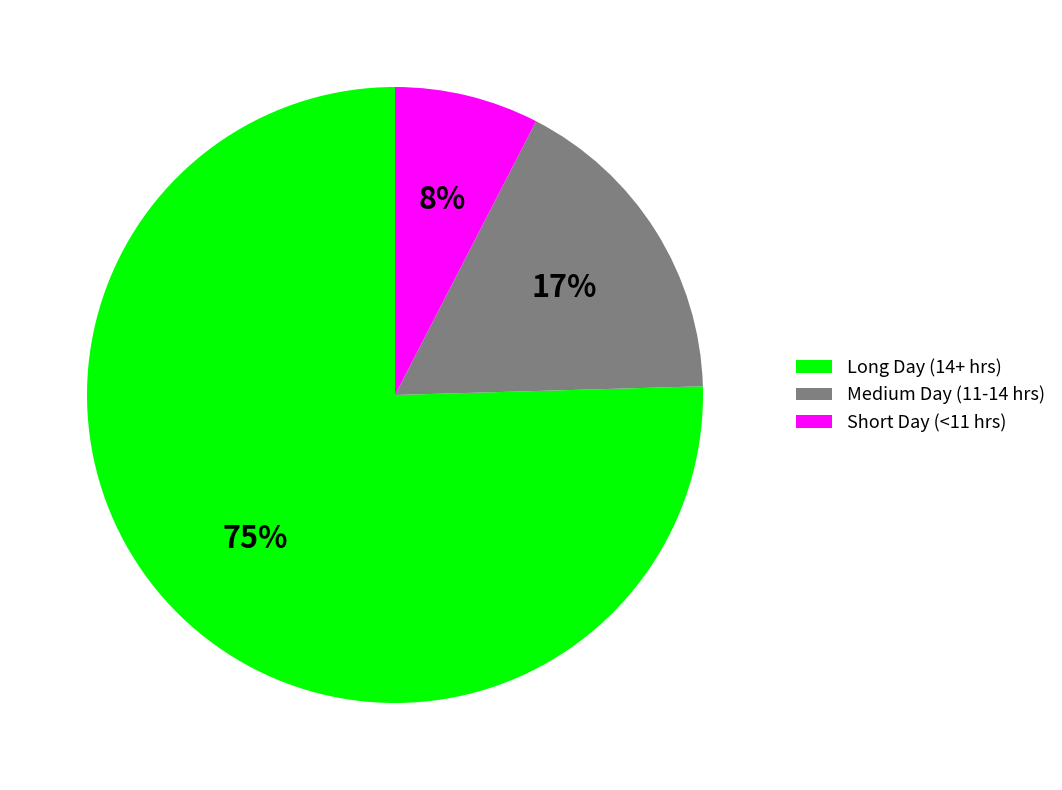

Which slice represents more than half of the pie?

Long Day (14+ hrs)